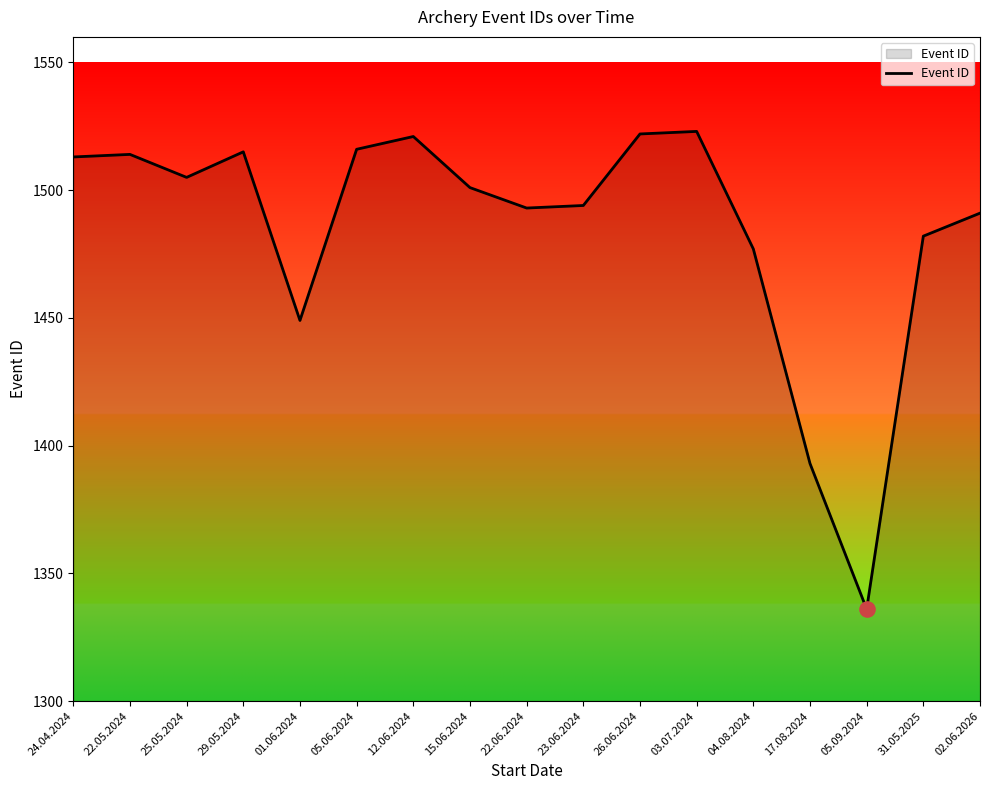

Between 24.04.2024 and 25.05.2024, which is larger?

24.04.2024